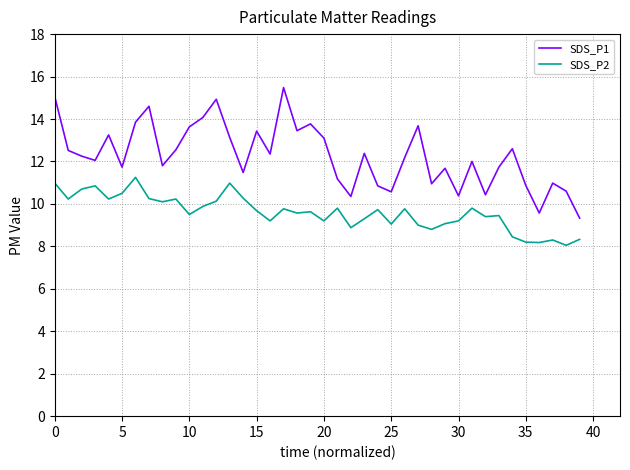

List the series in order of their peak value, highest first.

SDS_P1, SDS_P2